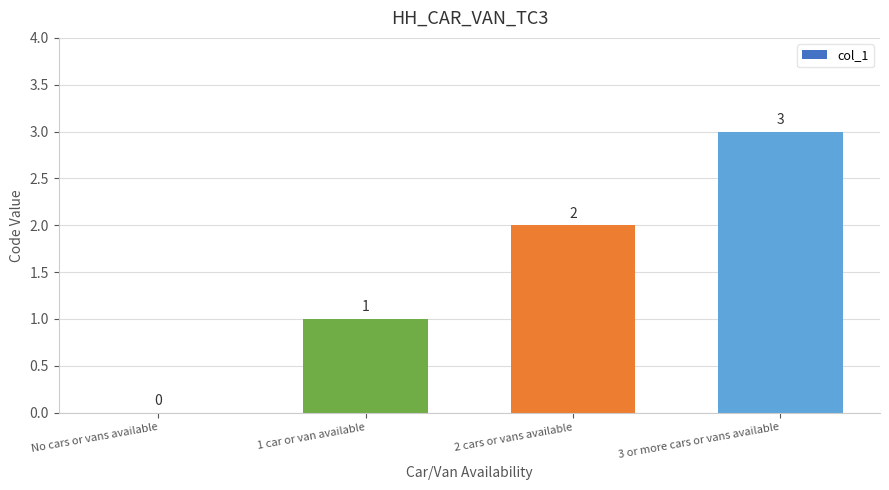

Where is the data nearest to the value 1?

1 car or van available